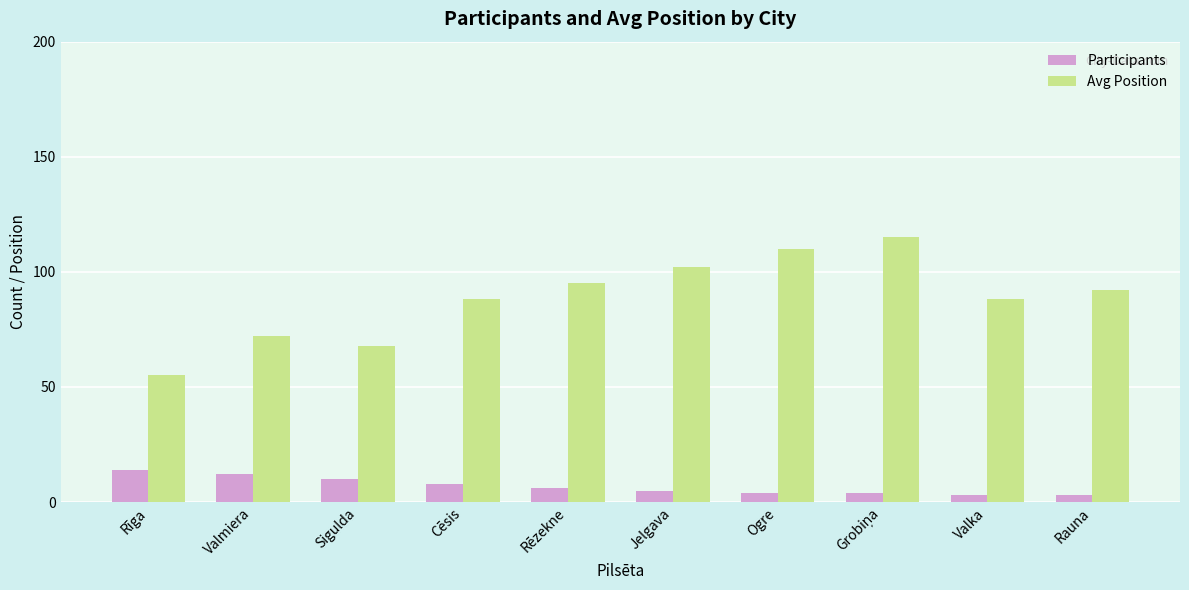

List the series in order of their peak value, lowest first.

Participants, Avg Position